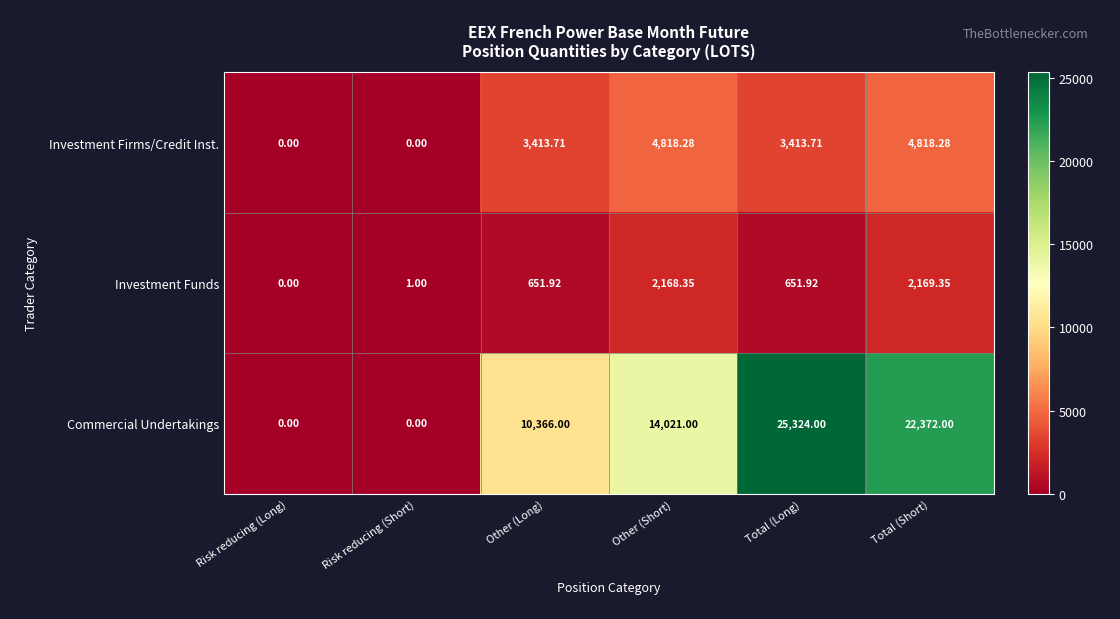

At which label is Commercial Undertakings closest to 12662?

Other (Short)